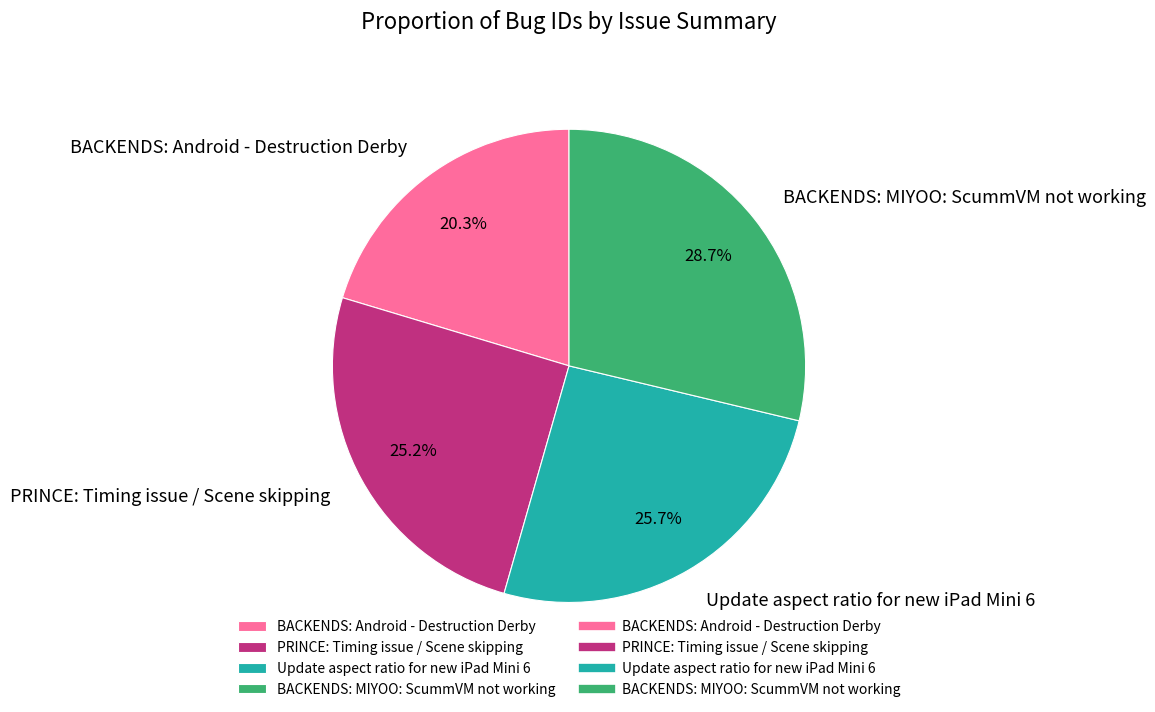

How many segments does this pie chart have?

4